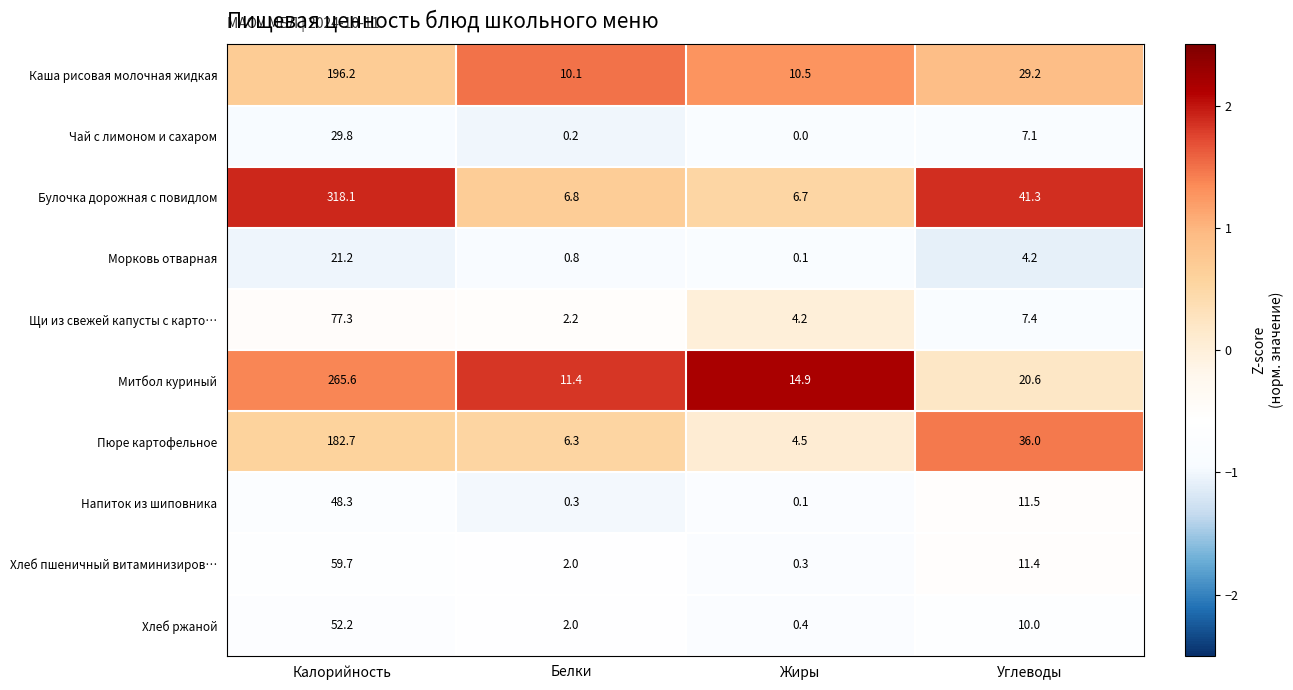

What is the spread (max minus min) of values at Белки?

11.2